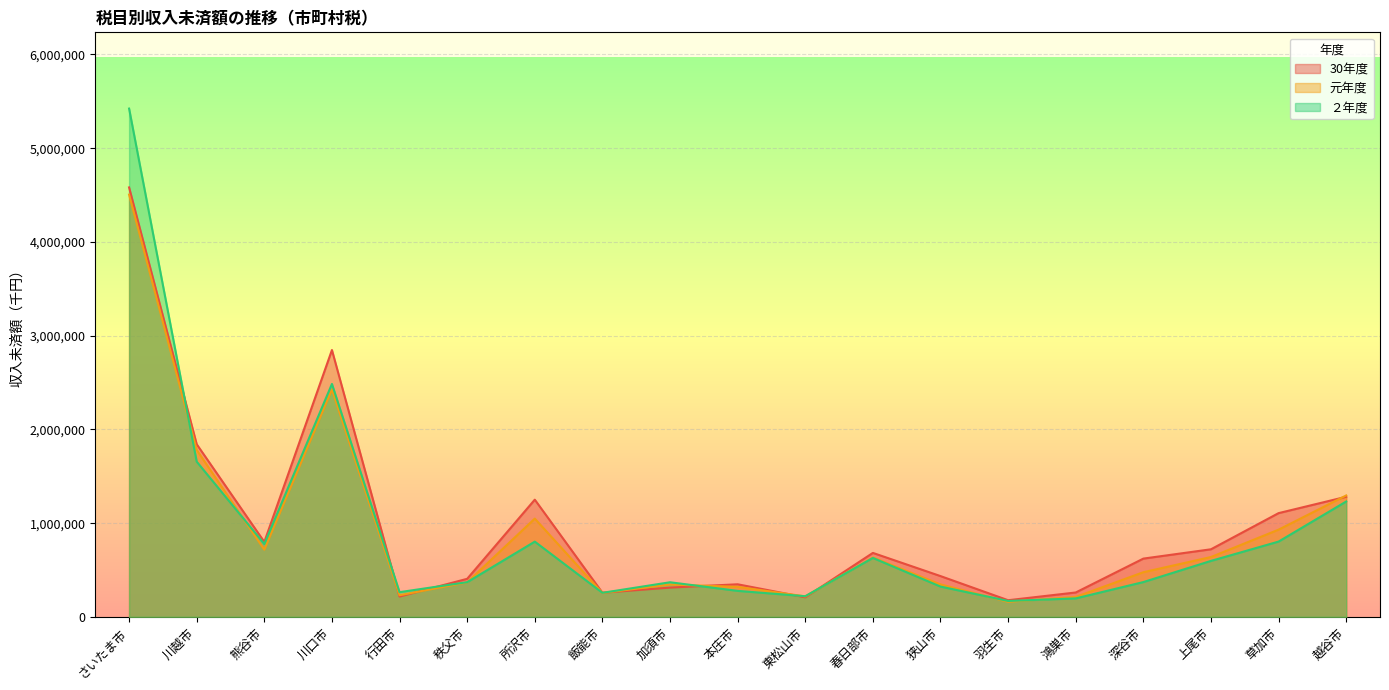

What is the difference between the maximum and second lowest values in the 30年度 series?

4372681